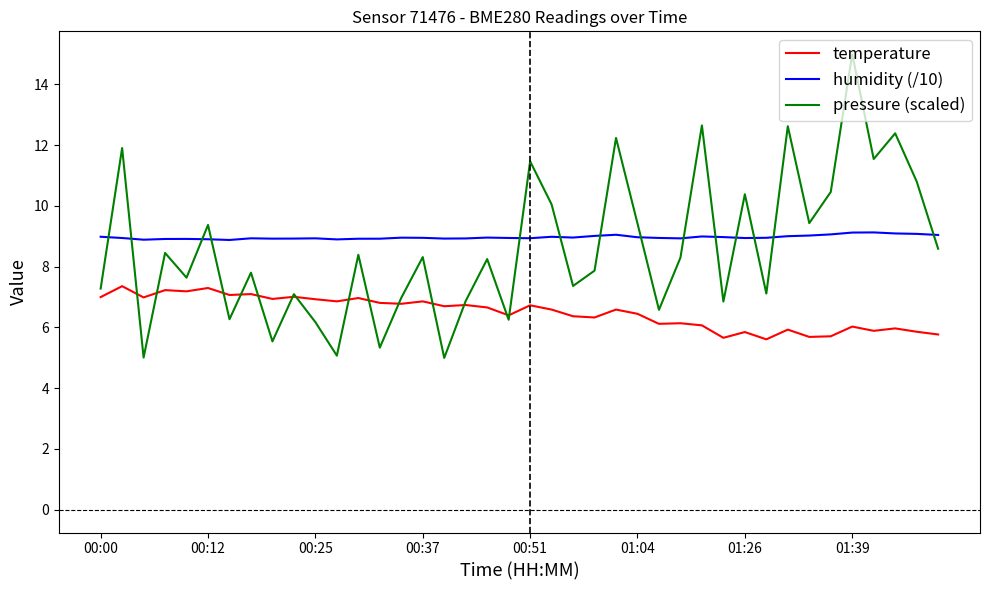

Which series has the largest total across all categories?

humidity (/10)